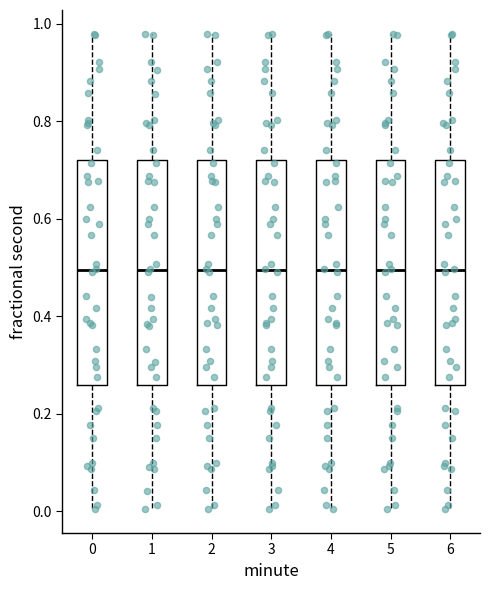

Reading left to right, read every box against the y-axis: the position of its median line, the range the box covers, and the ends of its whiskers. The values are not printed on the chart, so give them approximately, as read against the axis.

0: median 0.50, box 0.26 to 0.72, whiskers 0.00 to 0.98
1: median 0.50, box 0.26 to 0.72, whiskers 0.00 to 0.98
2: median 0.50, box 0.26 to 0.72, whiskers 0.00 to 0.98
3: median 0.50, box 0.26 to 0.72, whiskers 0.00 to 0.98
4: median 0.50, box 0.26 to 0.72, whiskers 0.00 to 0.98
5: median 0.50, box 0.26 to 0.72, whiskers 0.00 to 0.98
6: median 0.50, box 0.26 to 0.72, whiskers 0.00 to 0.98